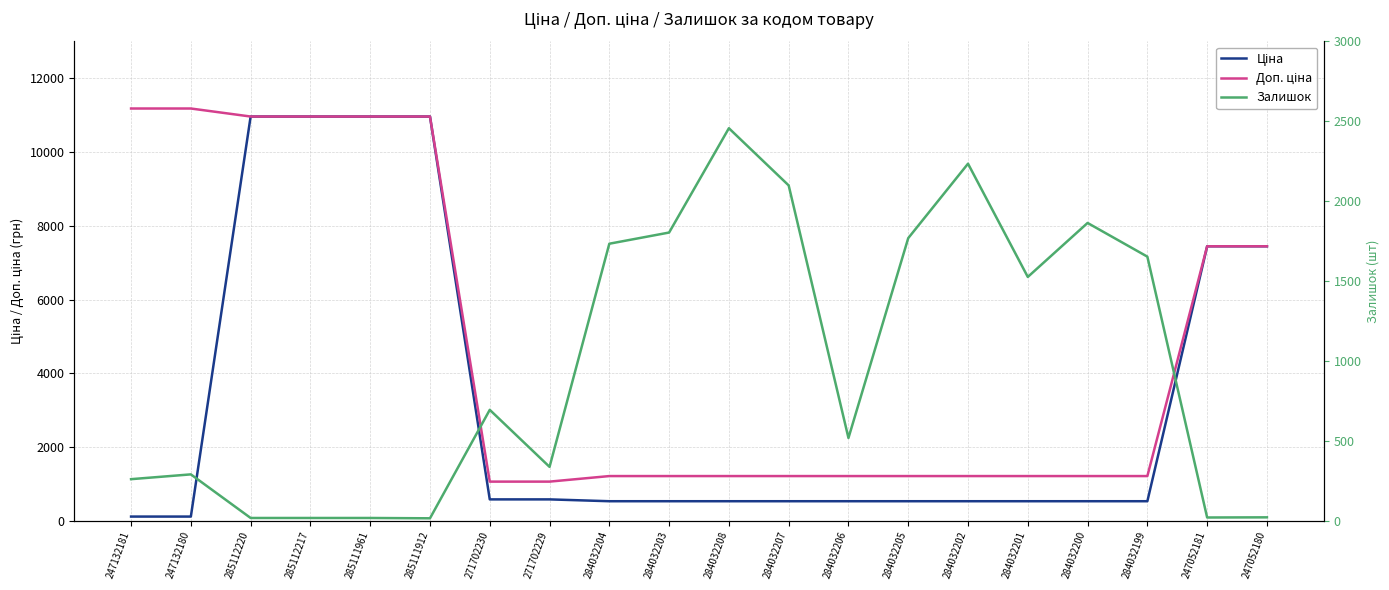

The Ціна series shows 578.1 at 271702229. True or false?

True